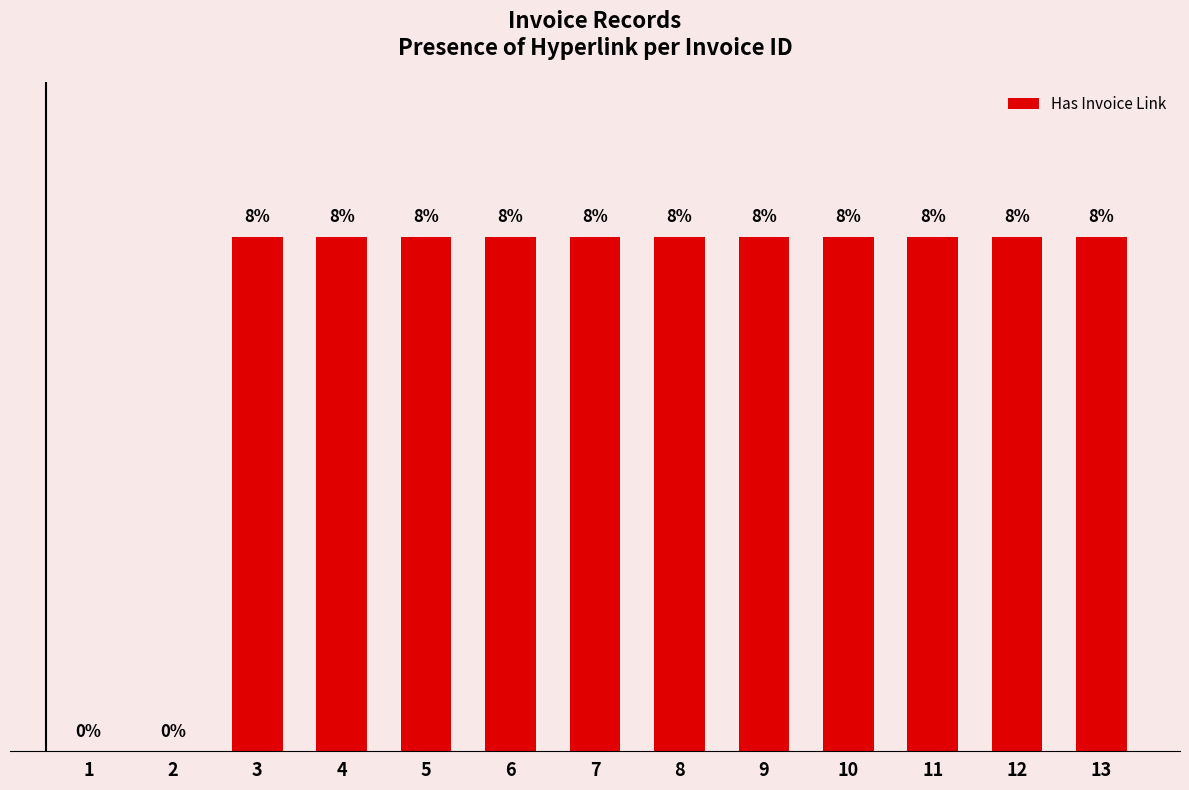

Rank the categories by value from lowest to highest.

1, 2, 3, 4, 5, 6, 7, 8, 9, 10, 11, 12, 13